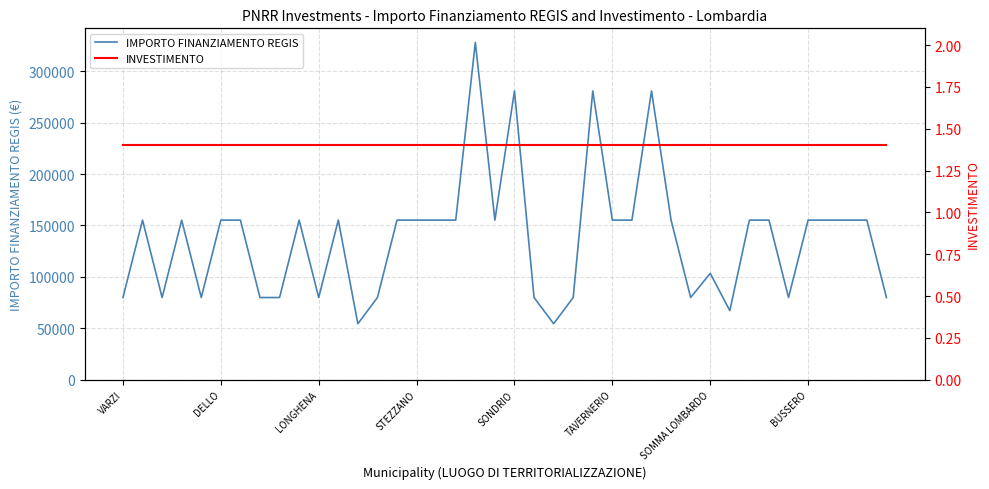

What is the label of the 6th point from the right?

34